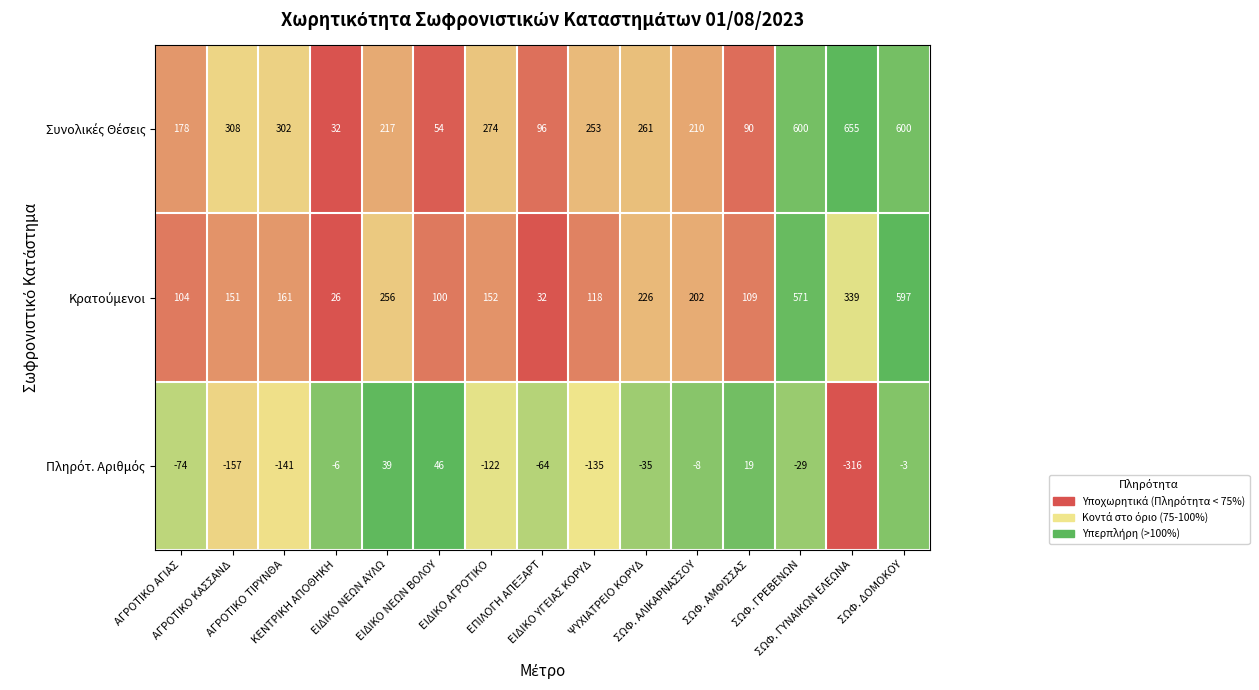

How many distinct data groups are displayed?

3